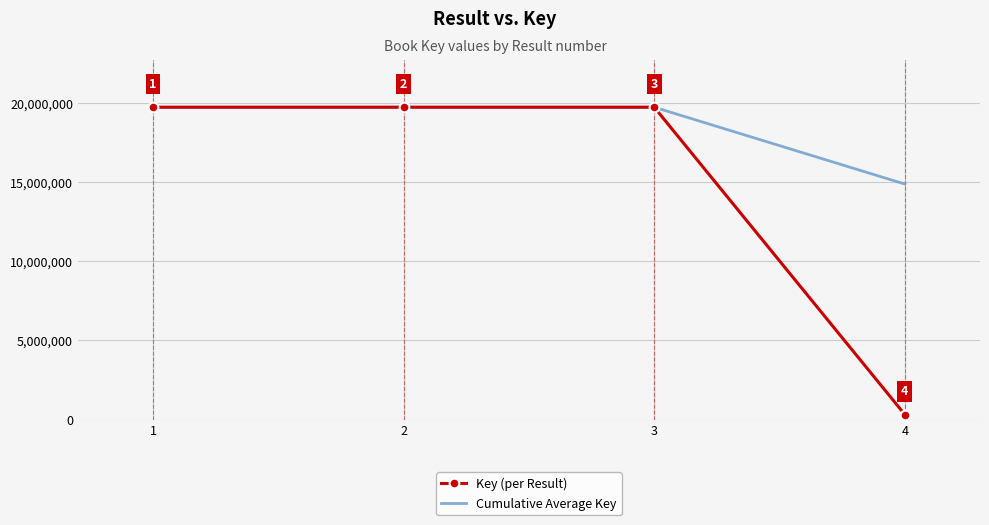

The Cumulative Average Key series shows 33900661.0 at 1. True or false?

False